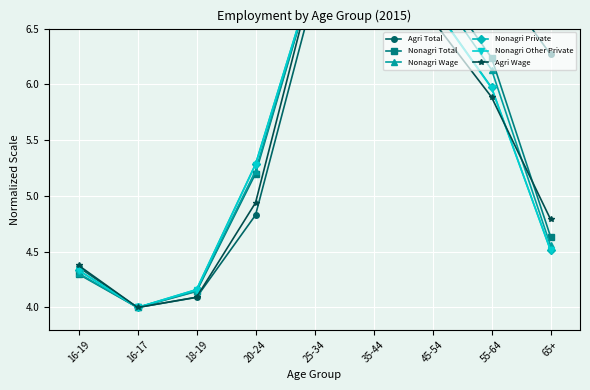

Where is Nonagri Other Private nearest to the value 5?

20-24